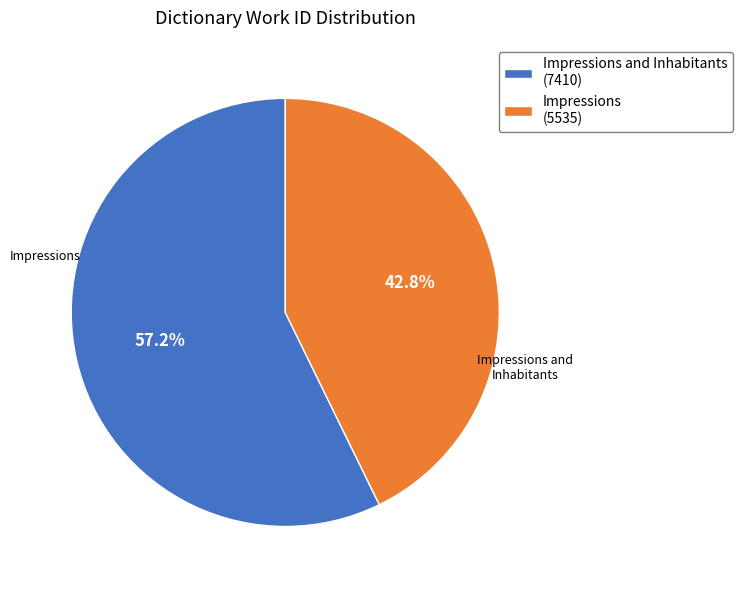

What is the ratio of the value at Impressions and Inhabitants (7410) to the value at Impressions (5535)?

1.3